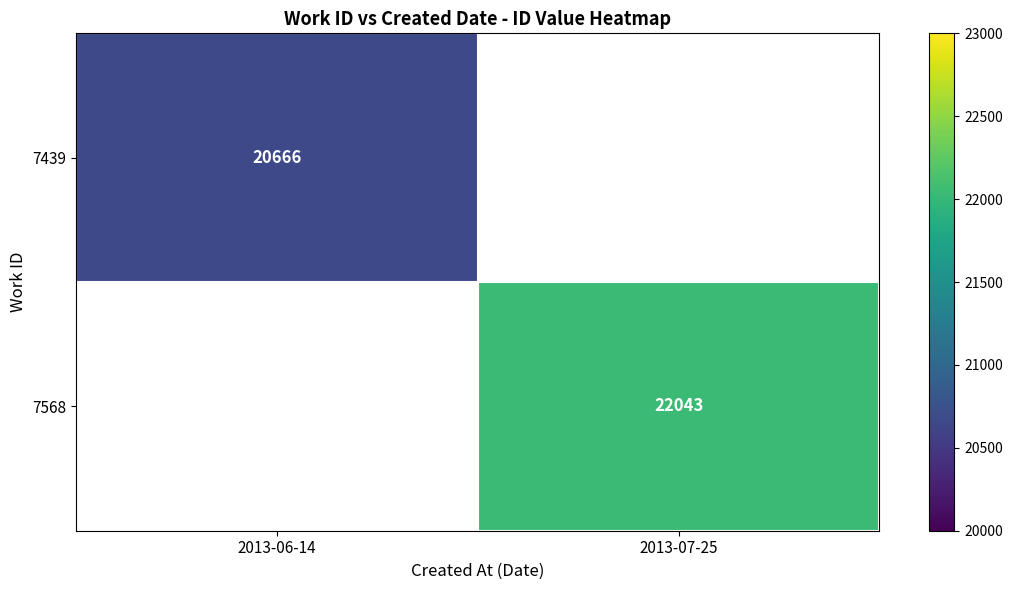

True or false: 7568 has a value of 39316.1 at 2013-07-25.

False